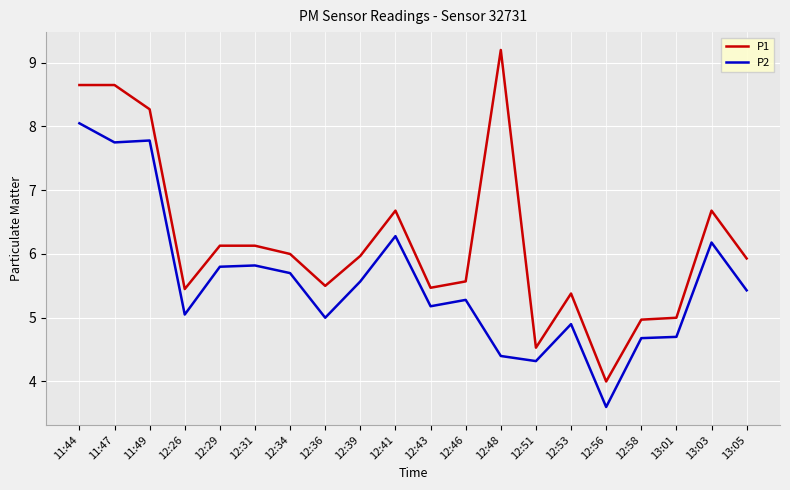

What is the sum of all P2 values?

111.5